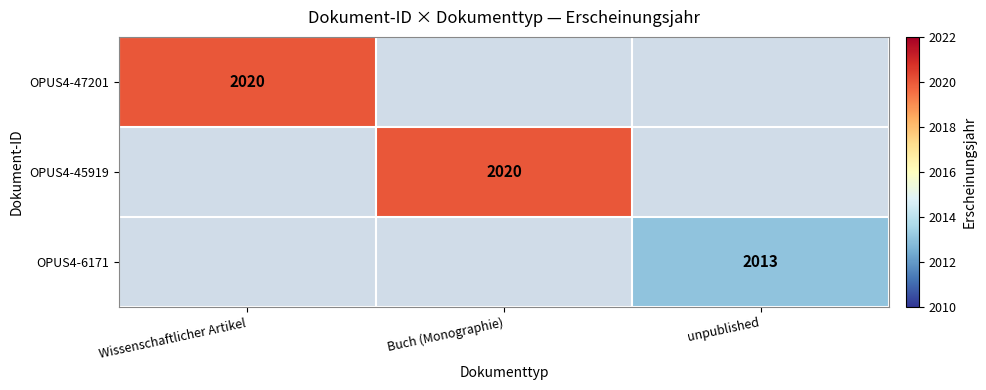

True or false: OPUS4-45919 has a value of 1297 at Buch (Monographie).

False